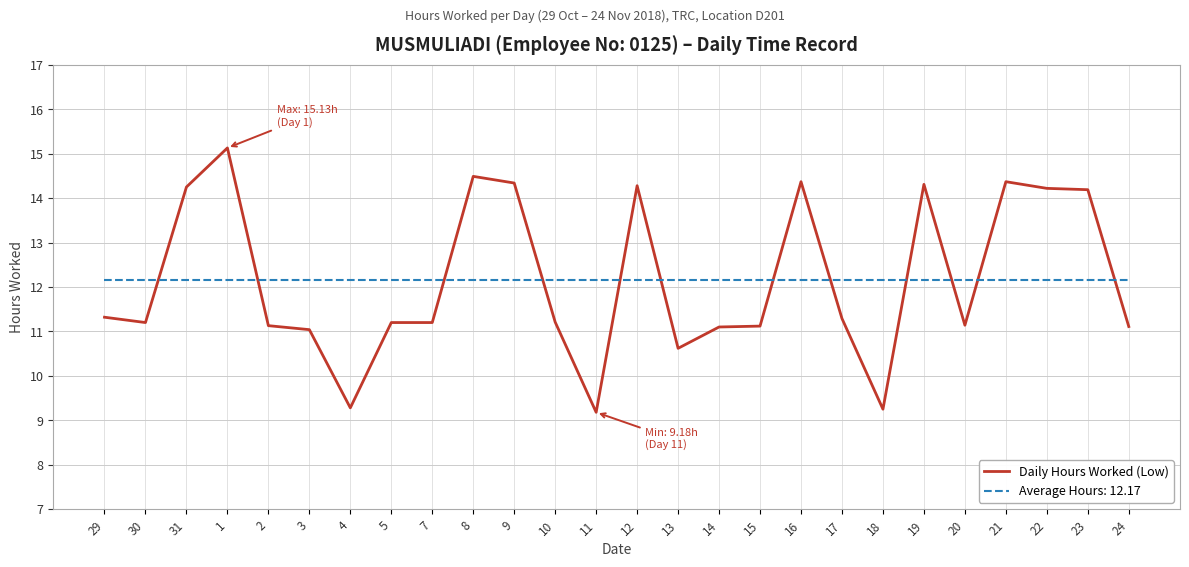

The value of Daily Hours Worked (Low) at 18 is 12.9. True or false?

False